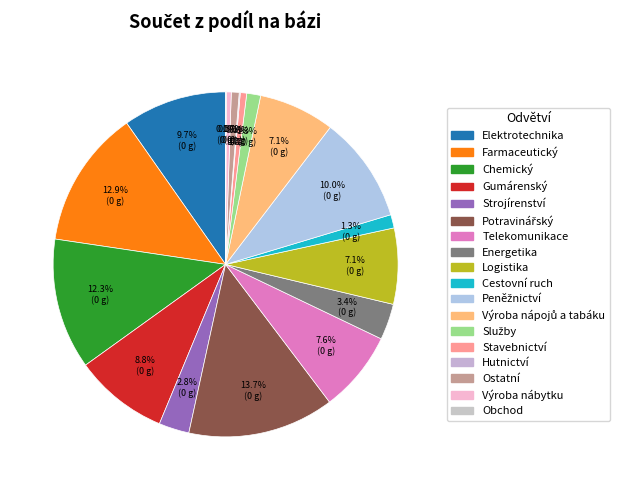

To the nearest percent, what percentage of the pie is Peněžnictví?

10%